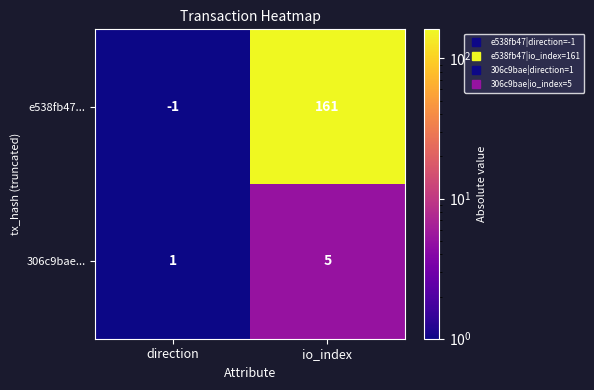

Which series has the largest range (max minus min)?

e538fb47...